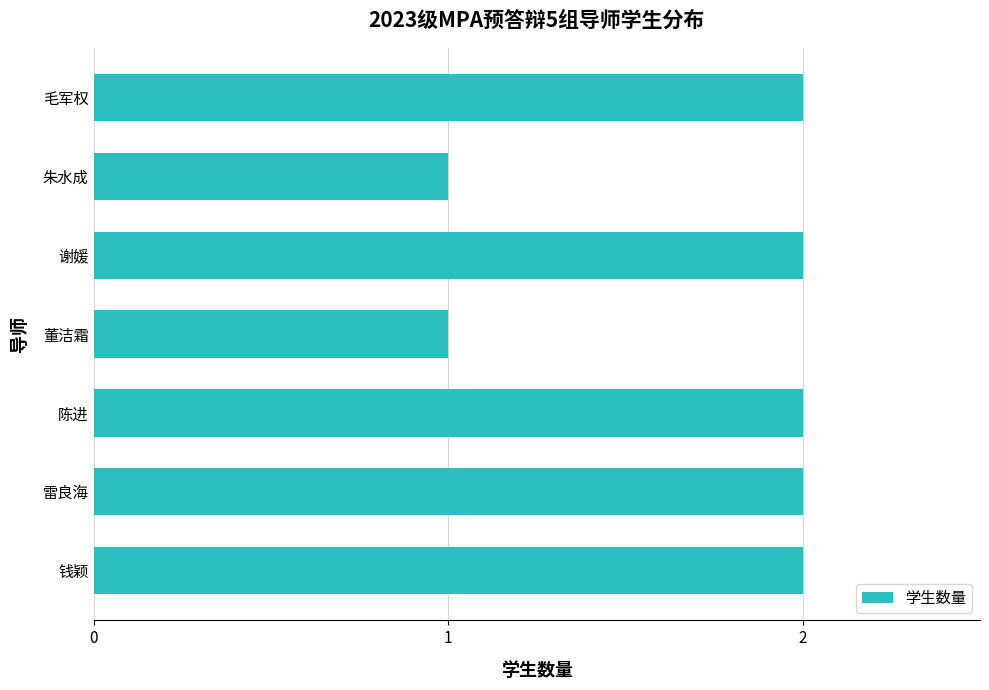

The chart shows a value of 2 at 谢媛. True or false?

True